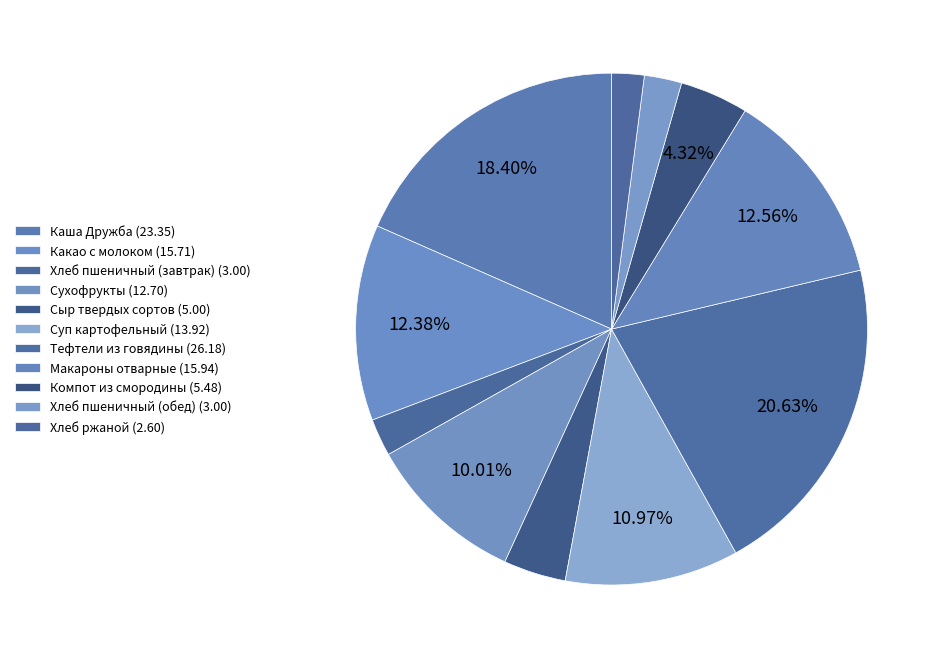

Count the number of slices in the pie.

11